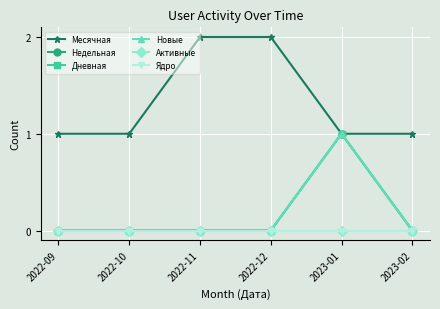

What is the sum of all Новые values?

1